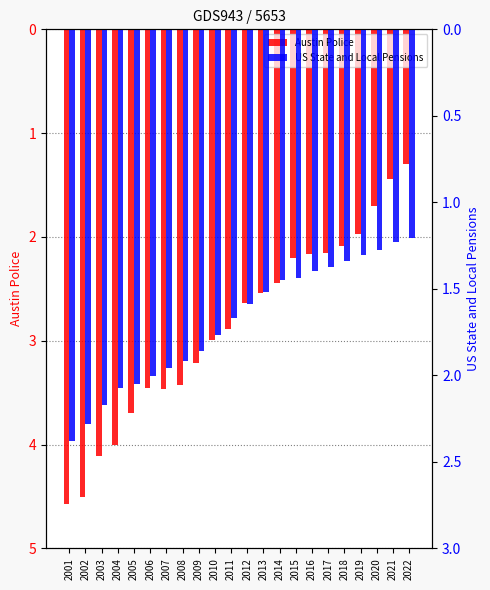

Does the chart contain stacked bars?

No